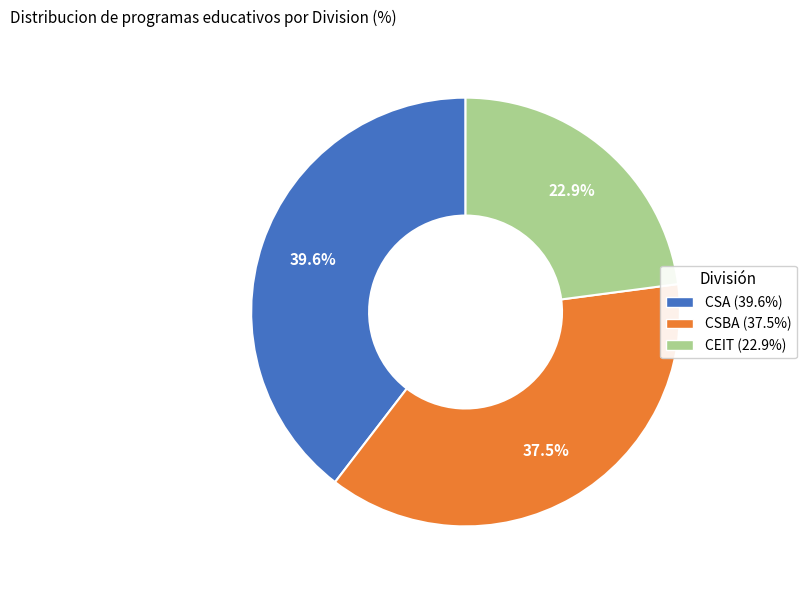

Is it true that CEIT is 12% of the pie?

False